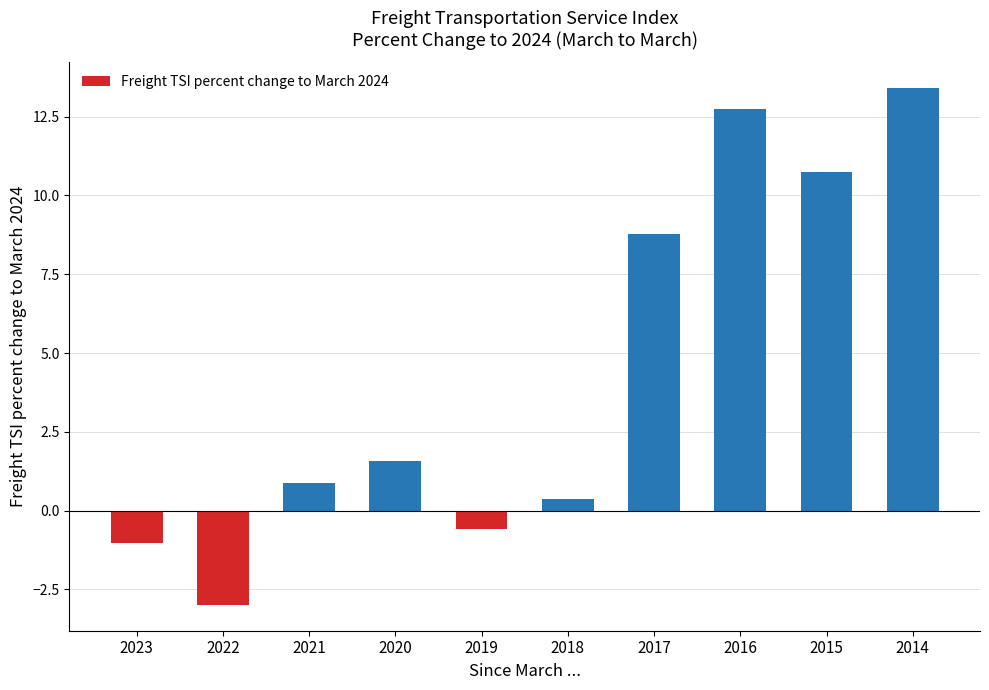

Which has a higher value, 2017 or 2018?

2017